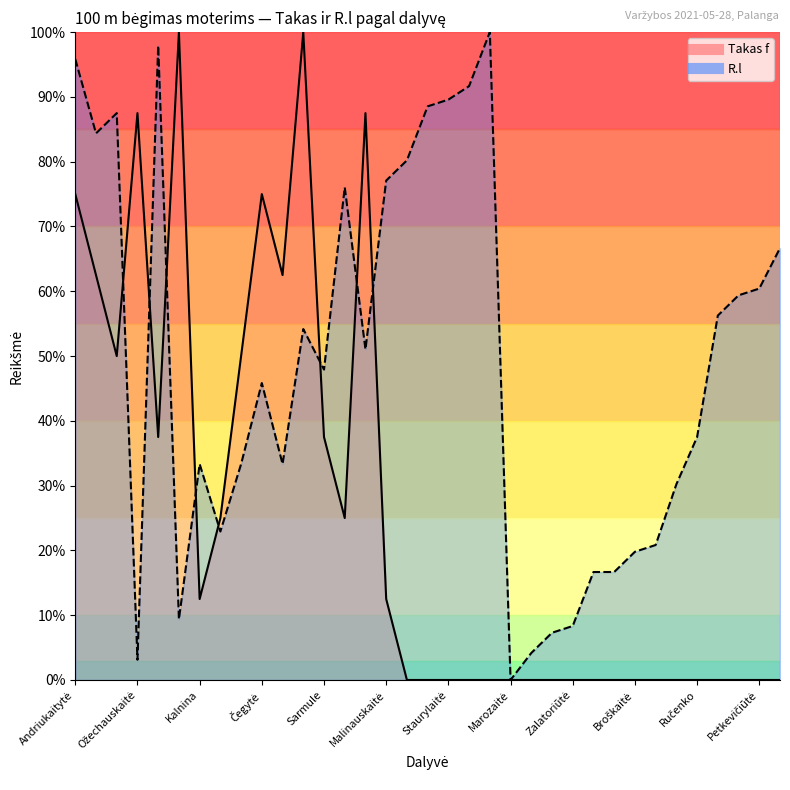

What are all the series names shown in the legend?

Takas f, R.l